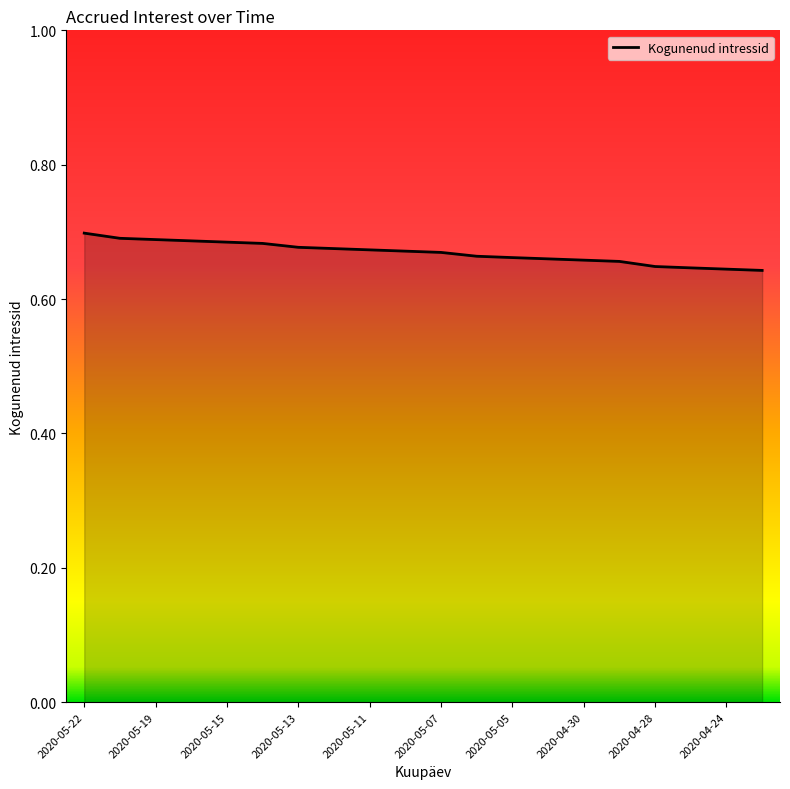

How many distinct data groups are displayed?

1